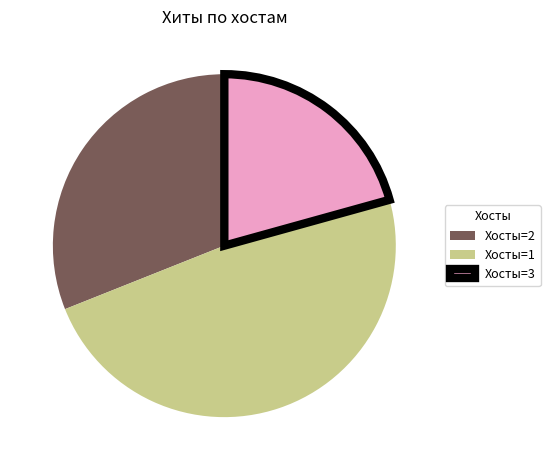

Rank the categories by value from highest to lowest.

Хосты=1, Хосты=2, Хосты=3